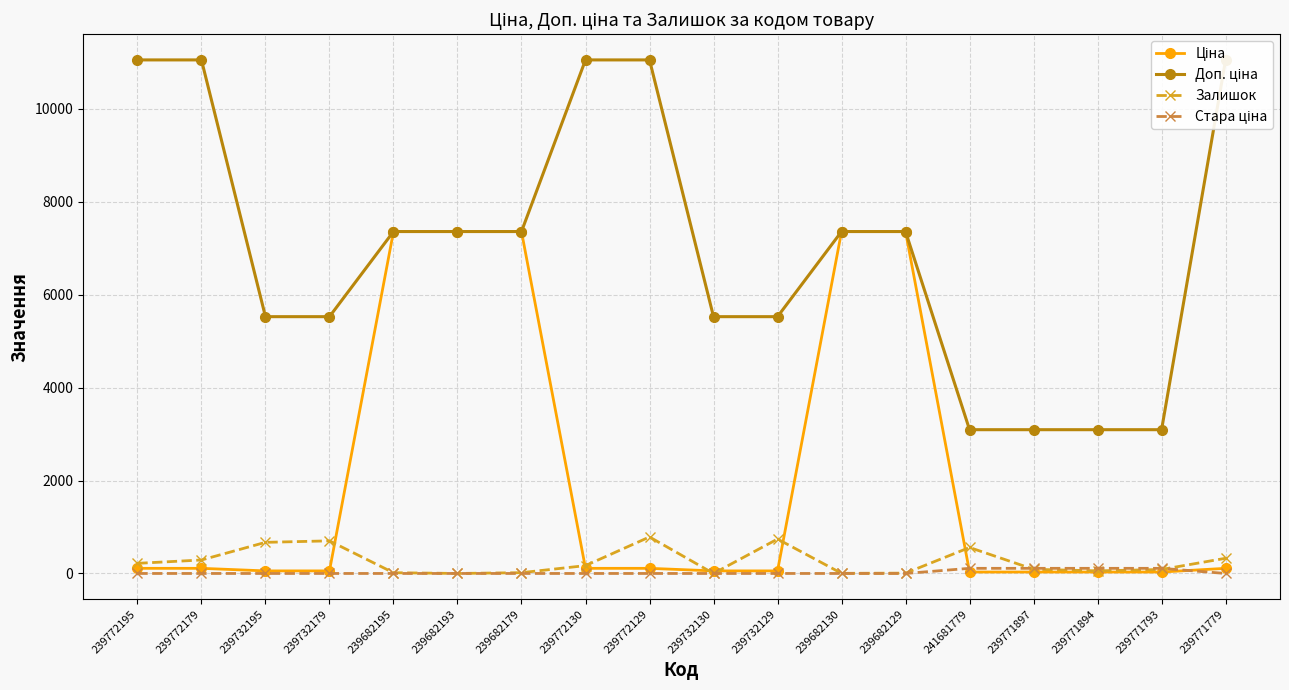

What is the sum of all Залишок values?

4737.0